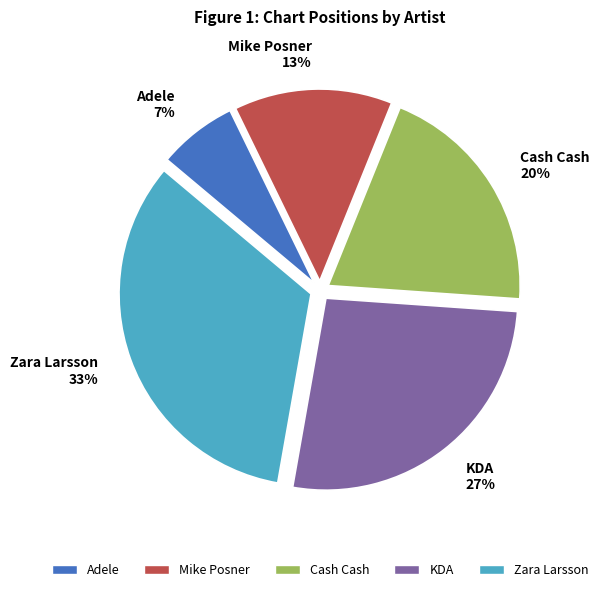

Between Mike Posner and Adele, which is larger?

Mike Posner